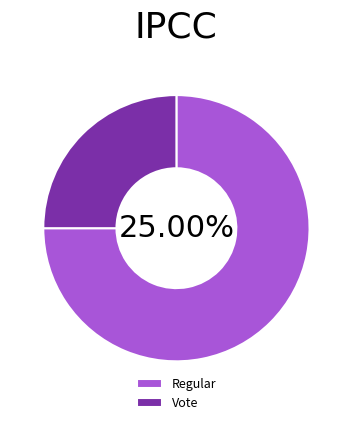

To the nearest percent, what is the average slice percentage?

50%